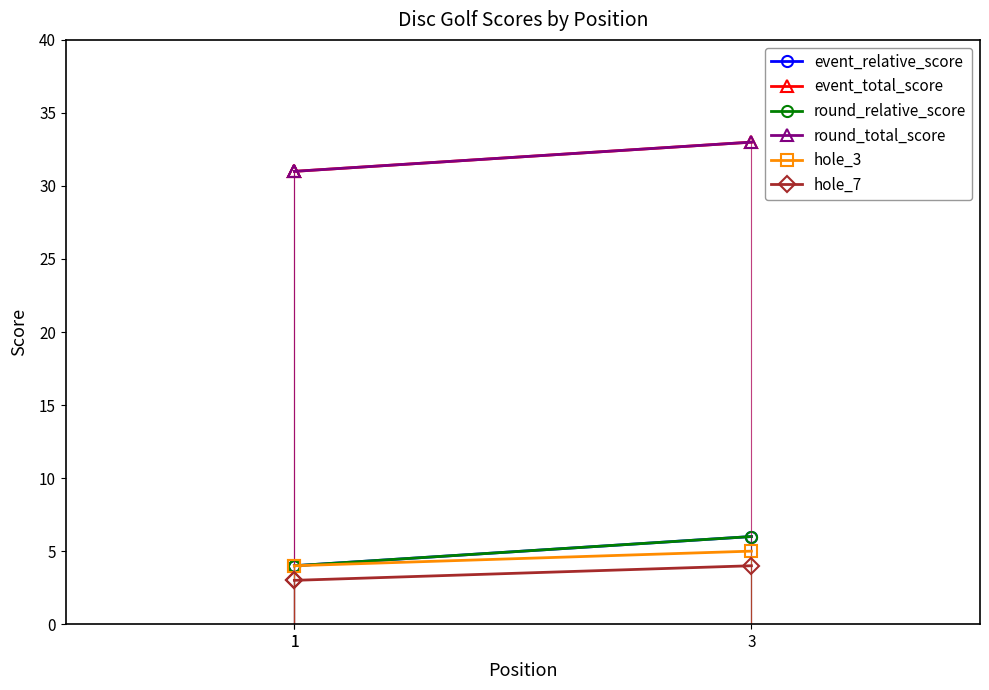

What is the difference between the maximum and minimum values in the round_relative_score series?

2